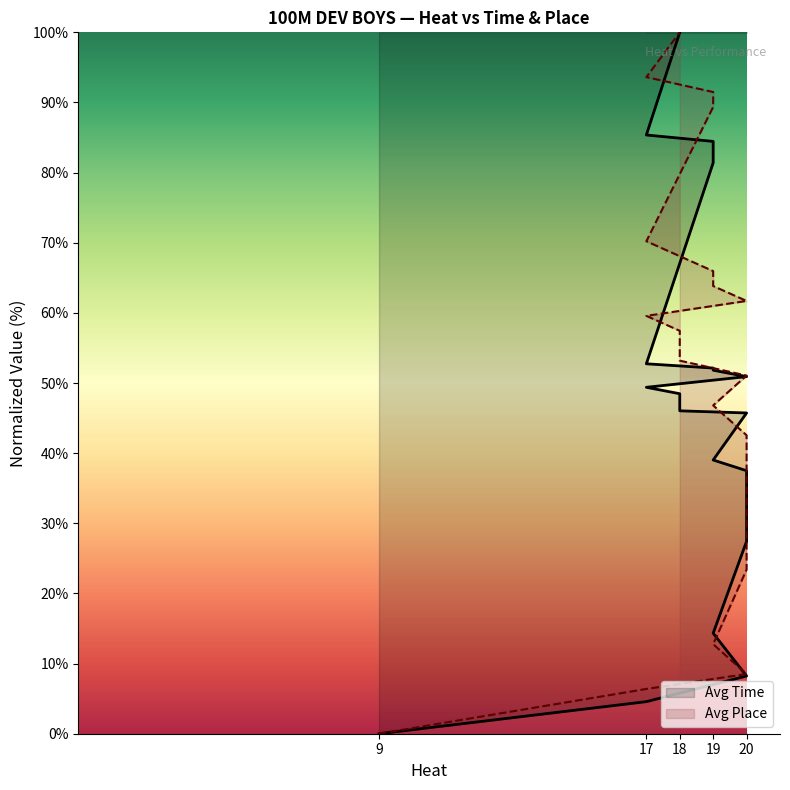

Between which two adjacent categories do Avg Place and Avg Time first intersect?

20 and 19